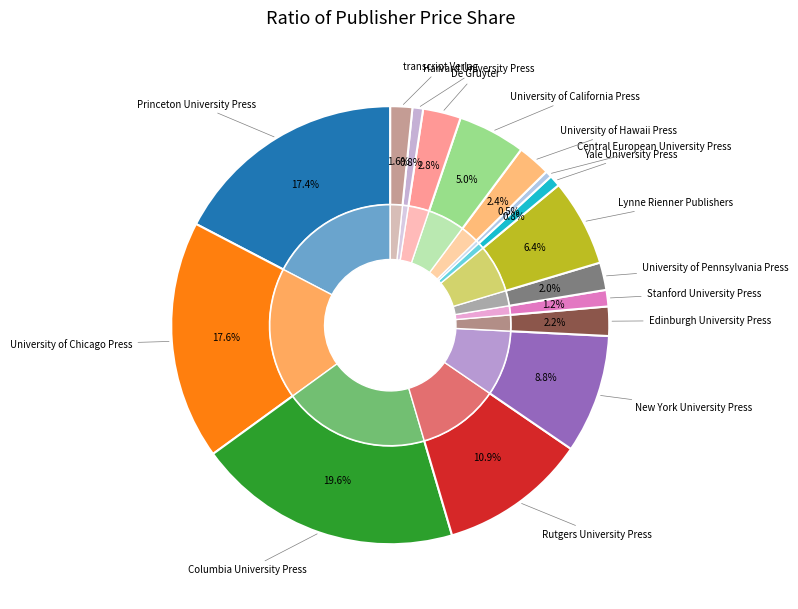

To the nearest percent, what portion does Harvard University Press represent?

1%